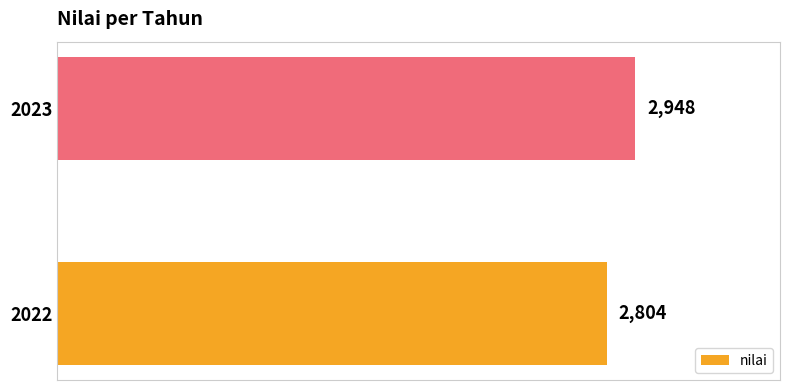

What is the change in value from 2022 to 2023?

+144